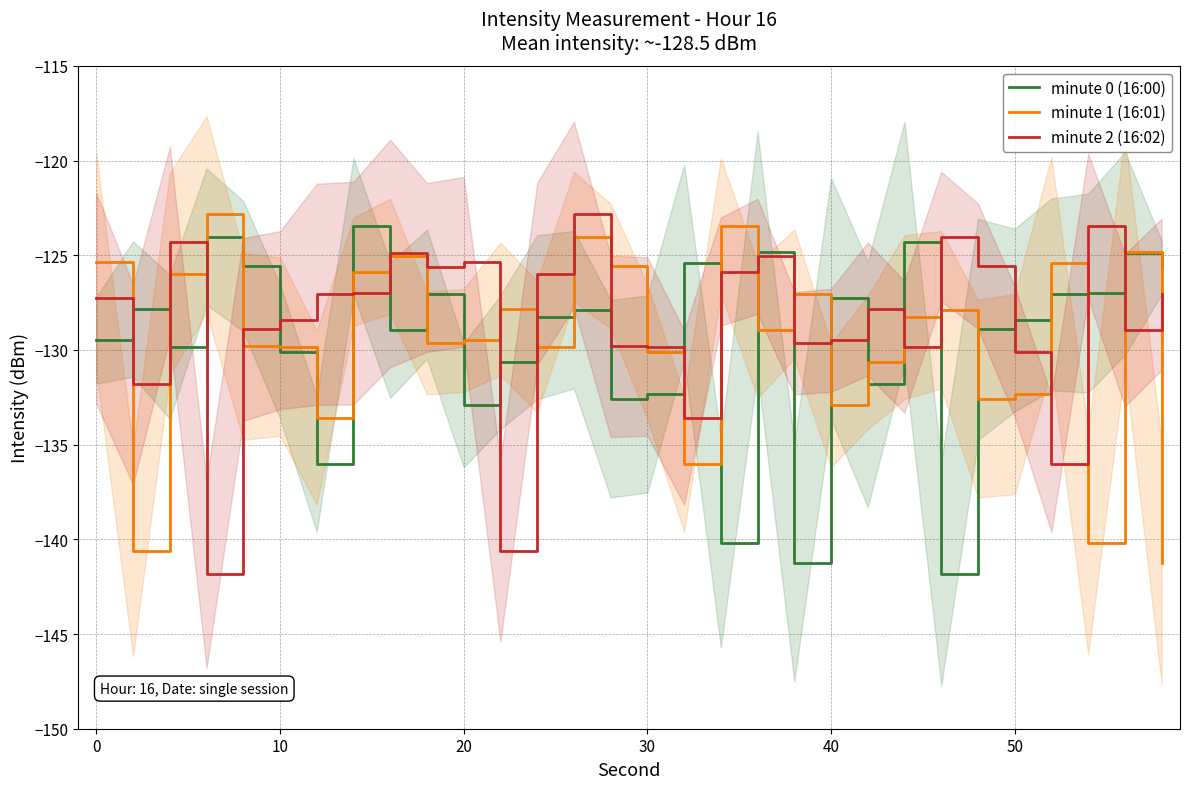

How many lines are shown in the chart?

3